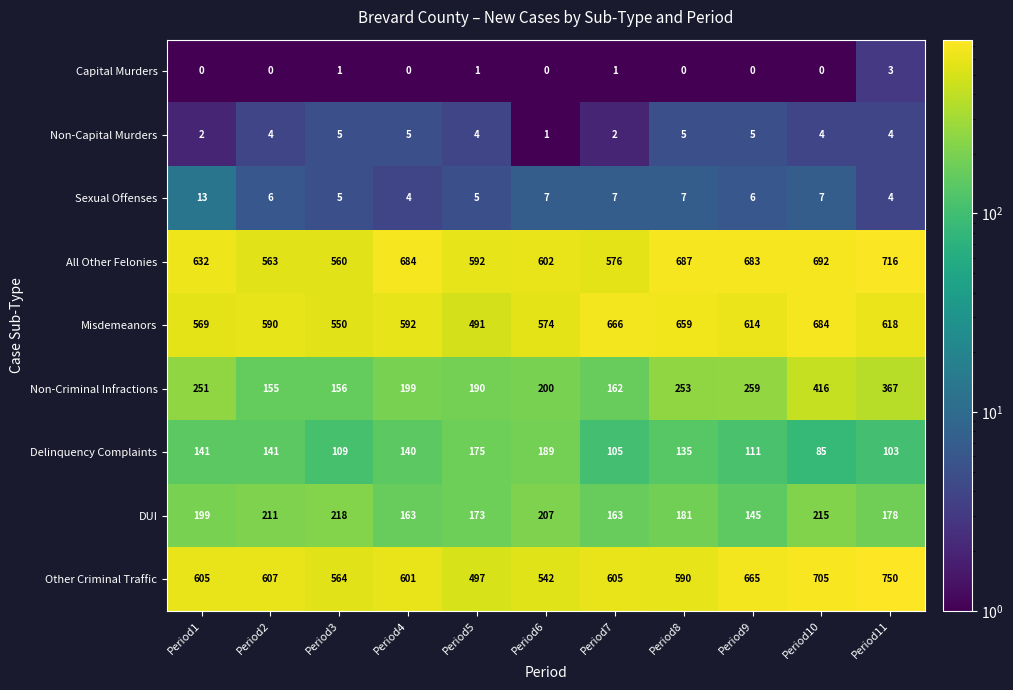

What is the difference between the highest and lowest values at Period11?

747